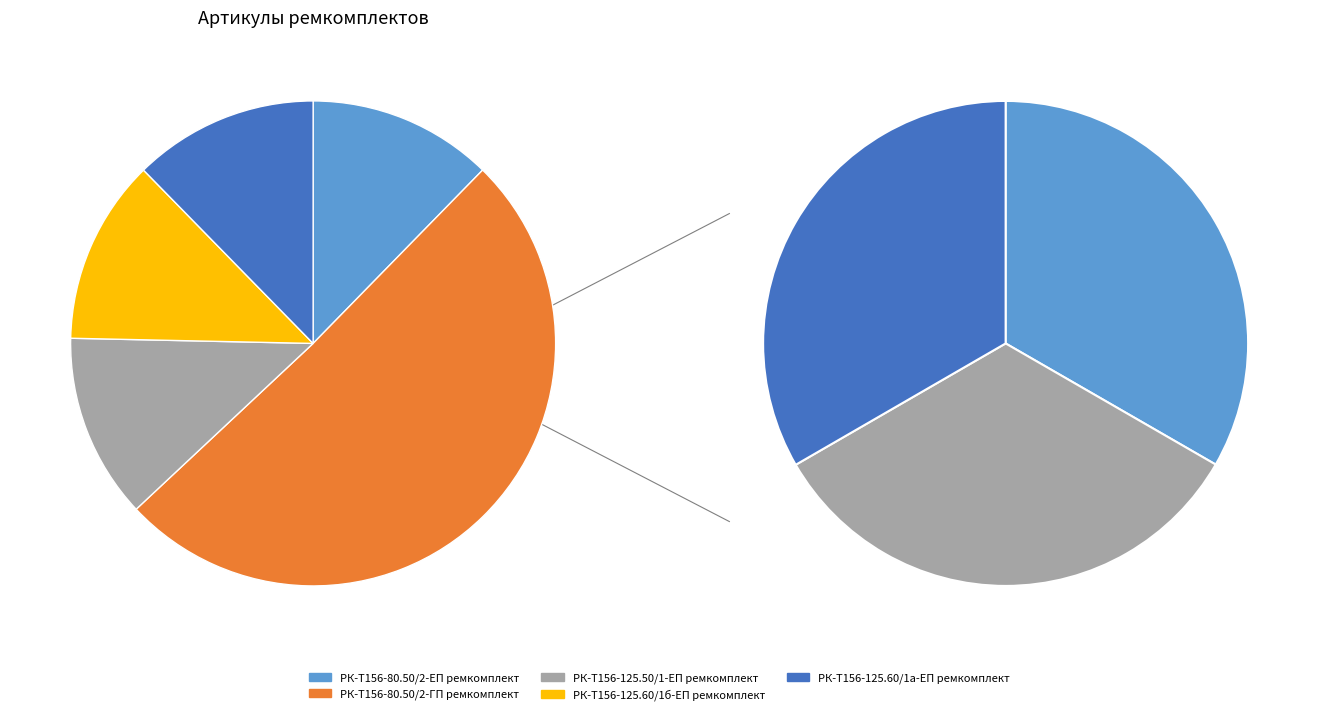

What portion of the pie excludes РК-Т156-80.50/2-ЕП ремкомплект?

87.7%